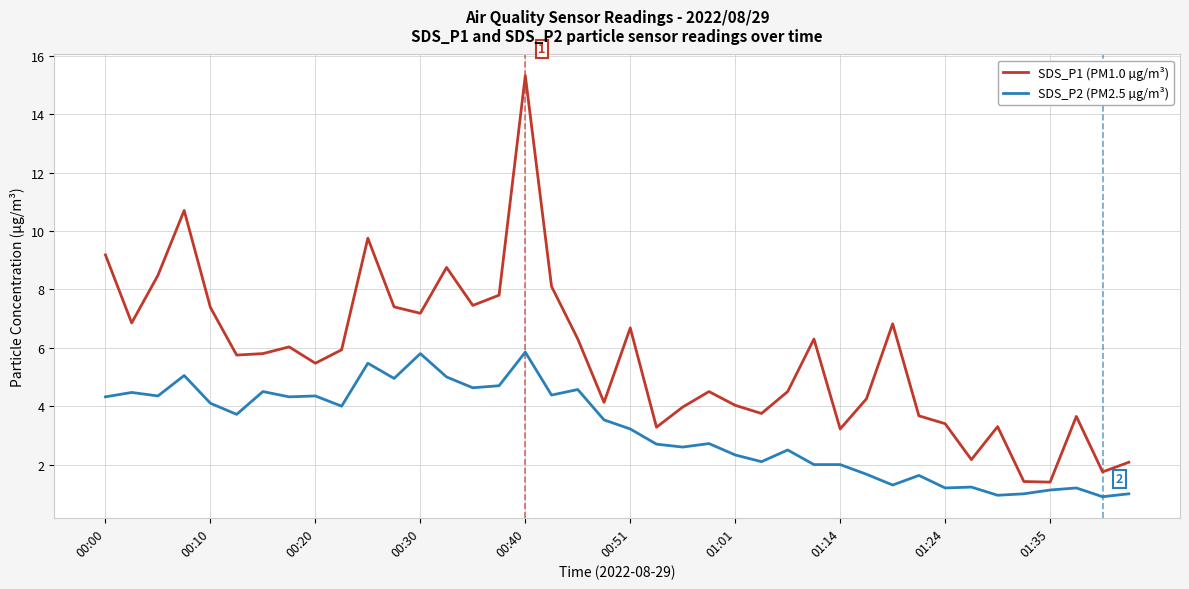

Which series has the largest range (max minus min)?

SDS_P1 (PM1.0 µg/m³)